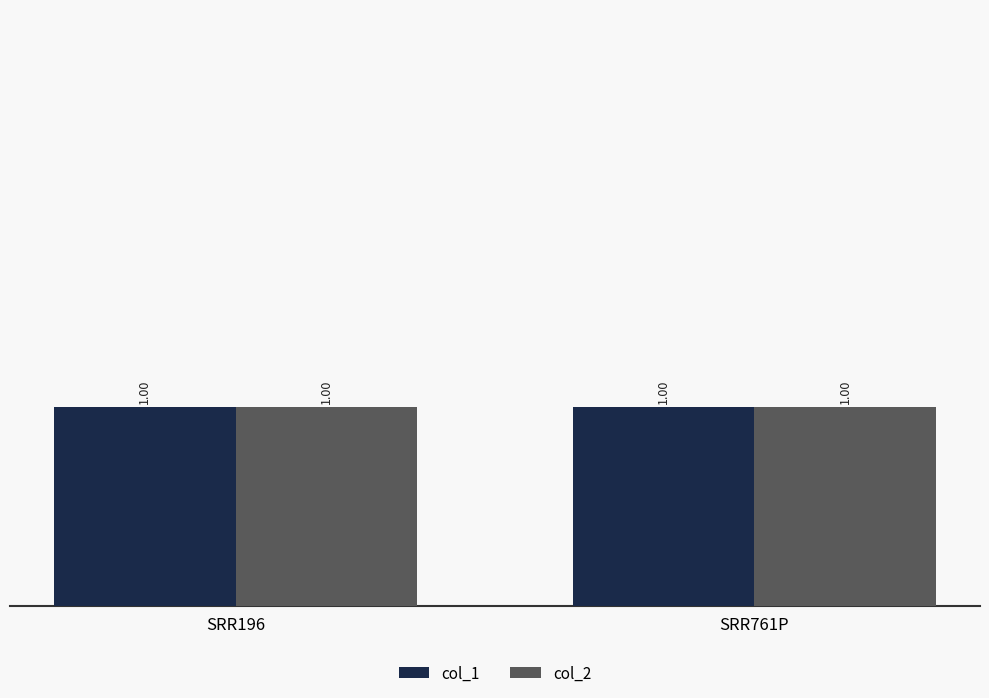

The SRR196 series shows 1 at SRR196. True or false?

True